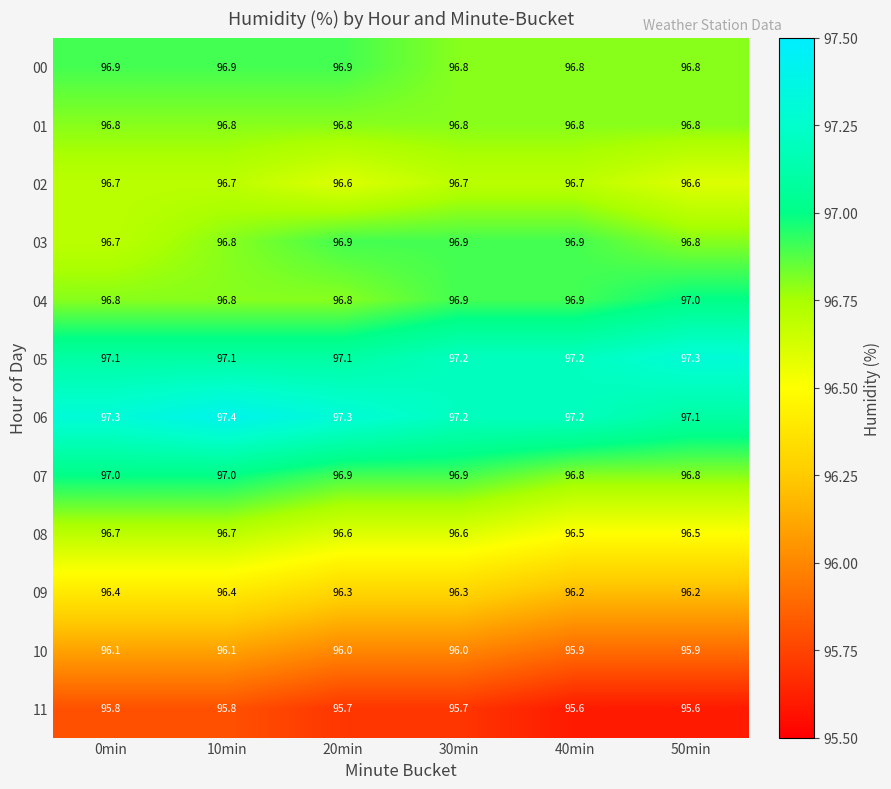

What is the total value across all series at 30min?

1160.0